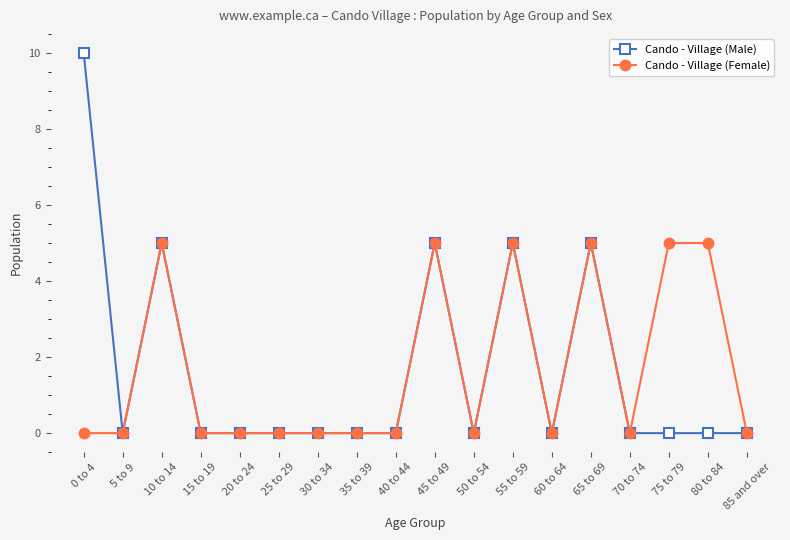

Does the chart have visible grid lines?

No